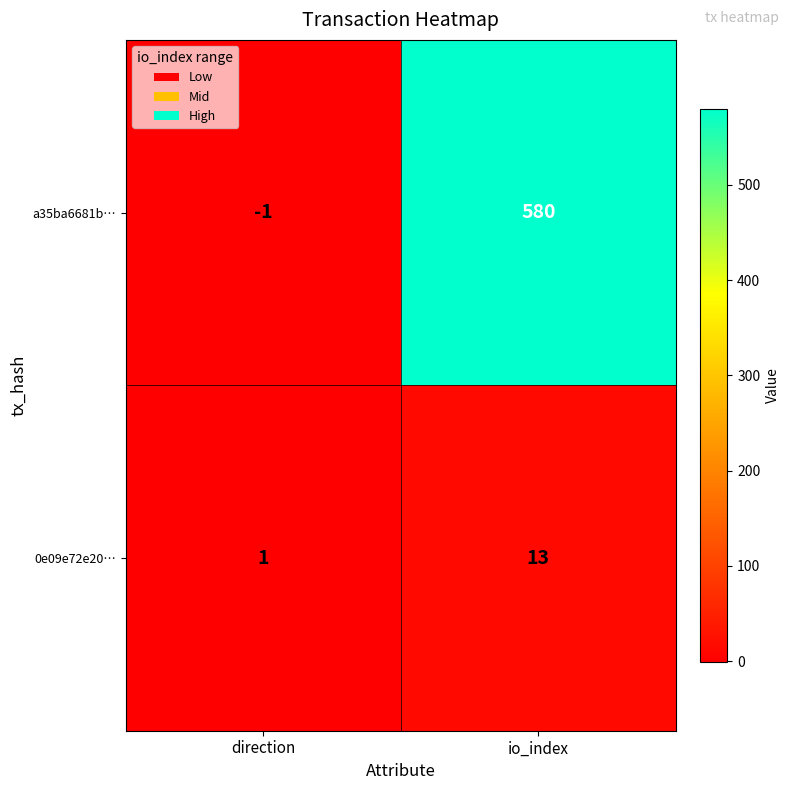

How many values in a35ba6681b… are above zero?

1